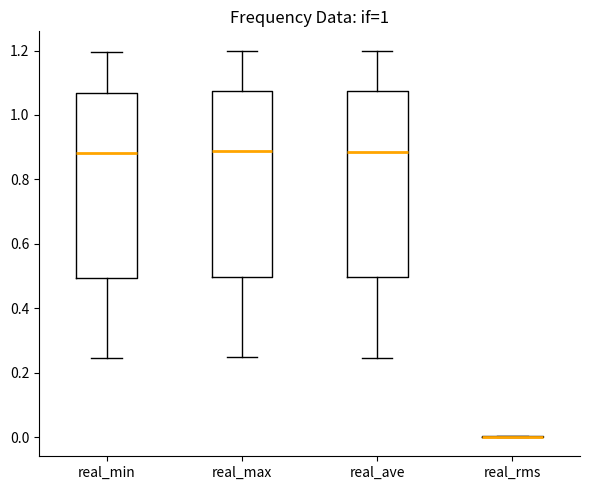

Where is the lower edge of the box for real_ave on the y-axis? The values are not printed on the chart, so give them approximately, as read against the axis.

0.50